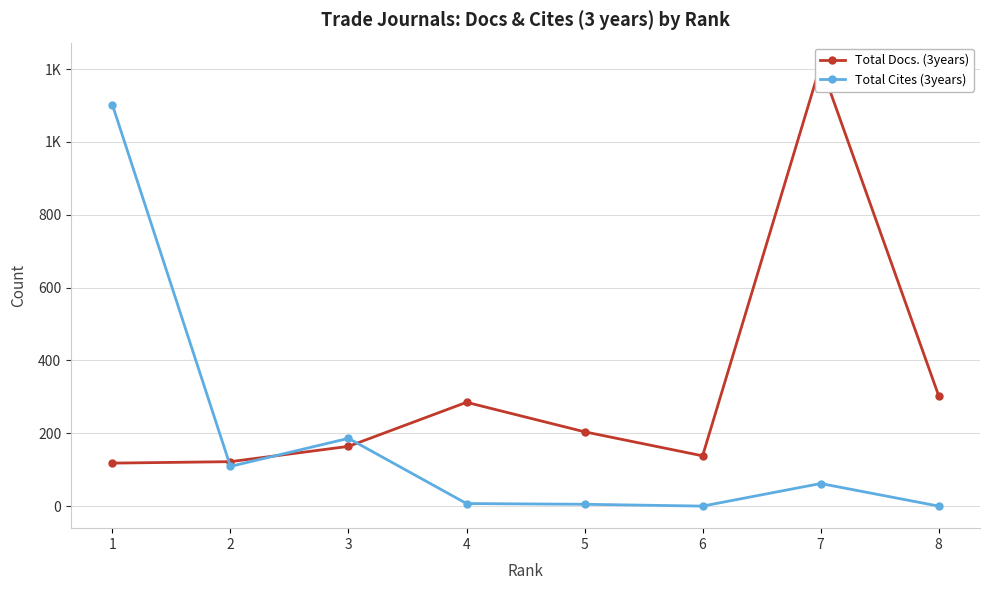

List the series in order of their peak value, highest first.

Total Docs. (3years), Total Cites (3years)